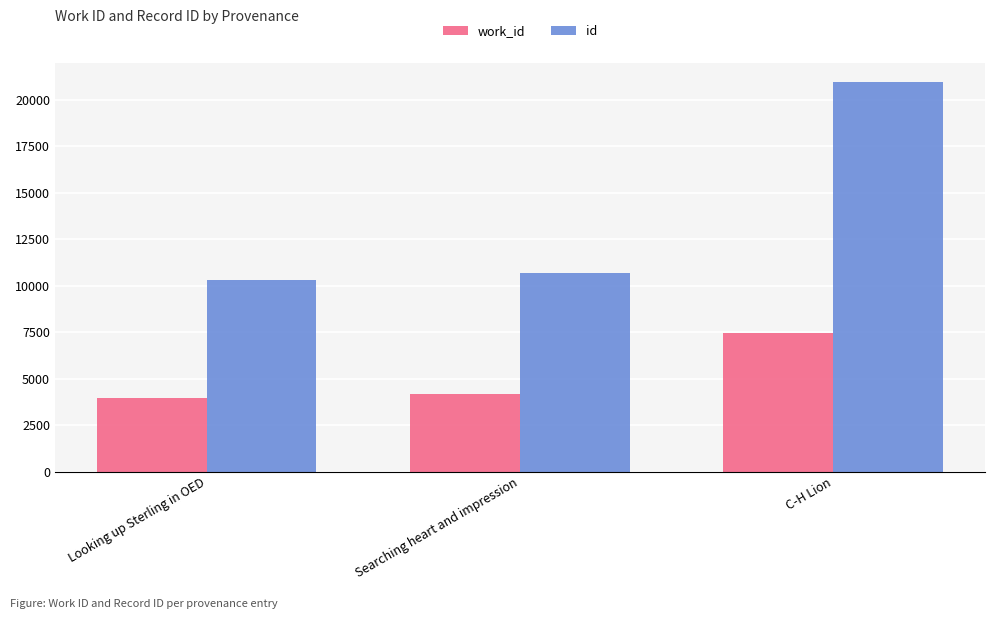

At which category does the chart reach its minimum across all series?

Looking up Sterling in OED